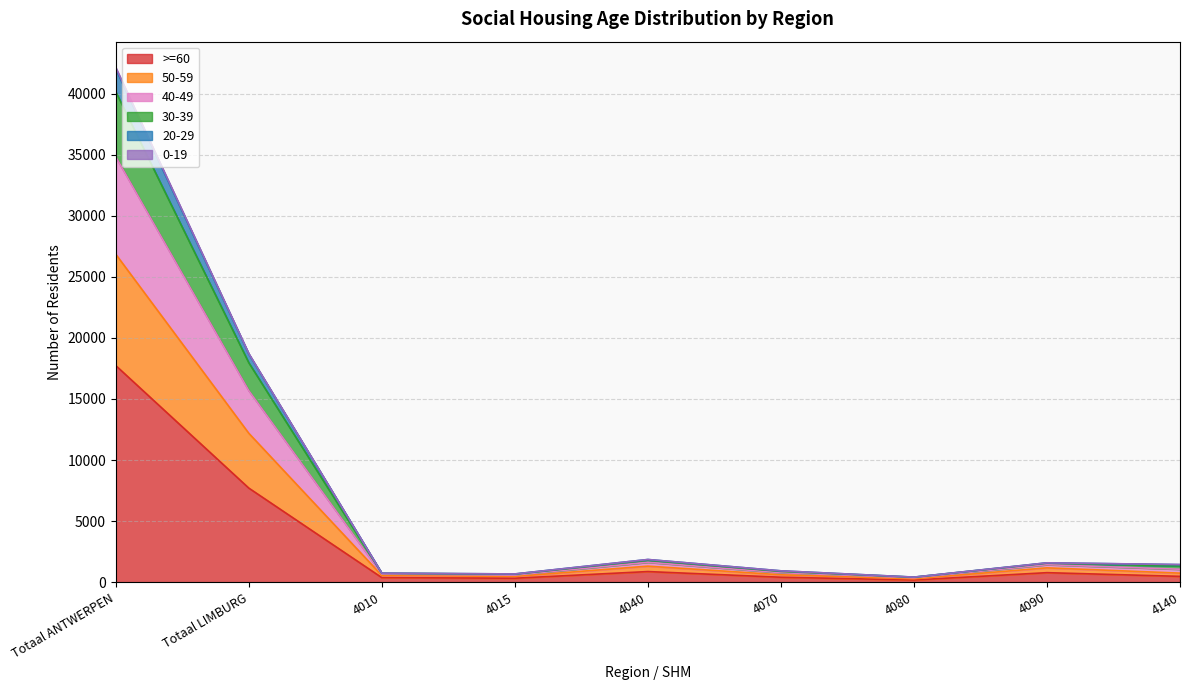

Does the chart display data point markers on the line(s)?

No